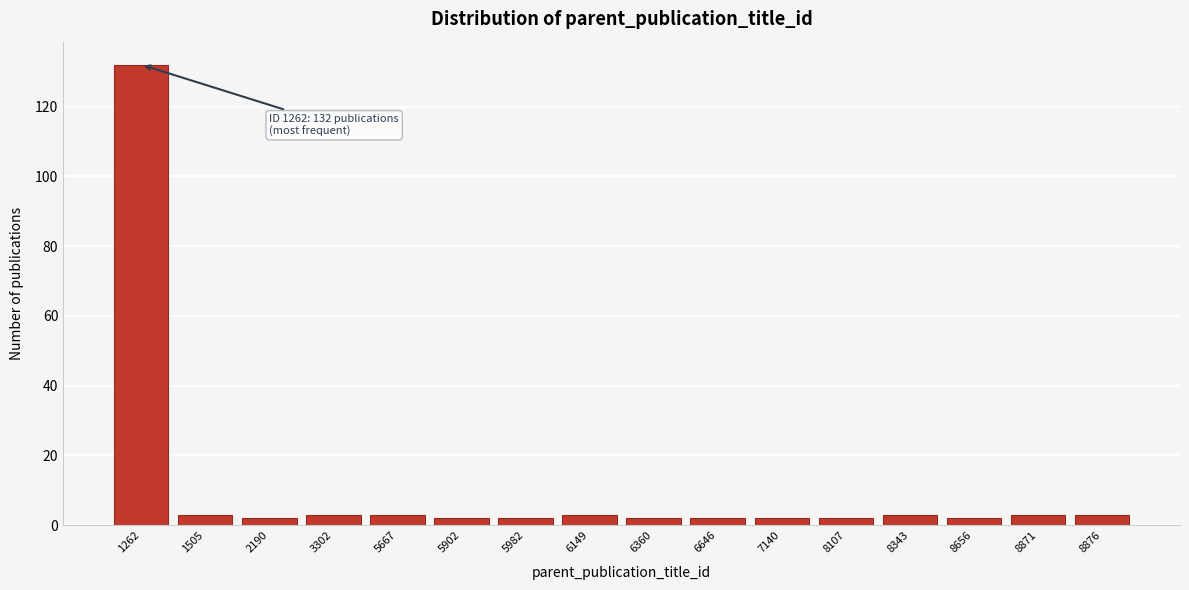

Reading left to right, transcribe all the data shown in this chart.

132	3	2	3	3	2	2	3	2	2	2	2	3	2	3	3